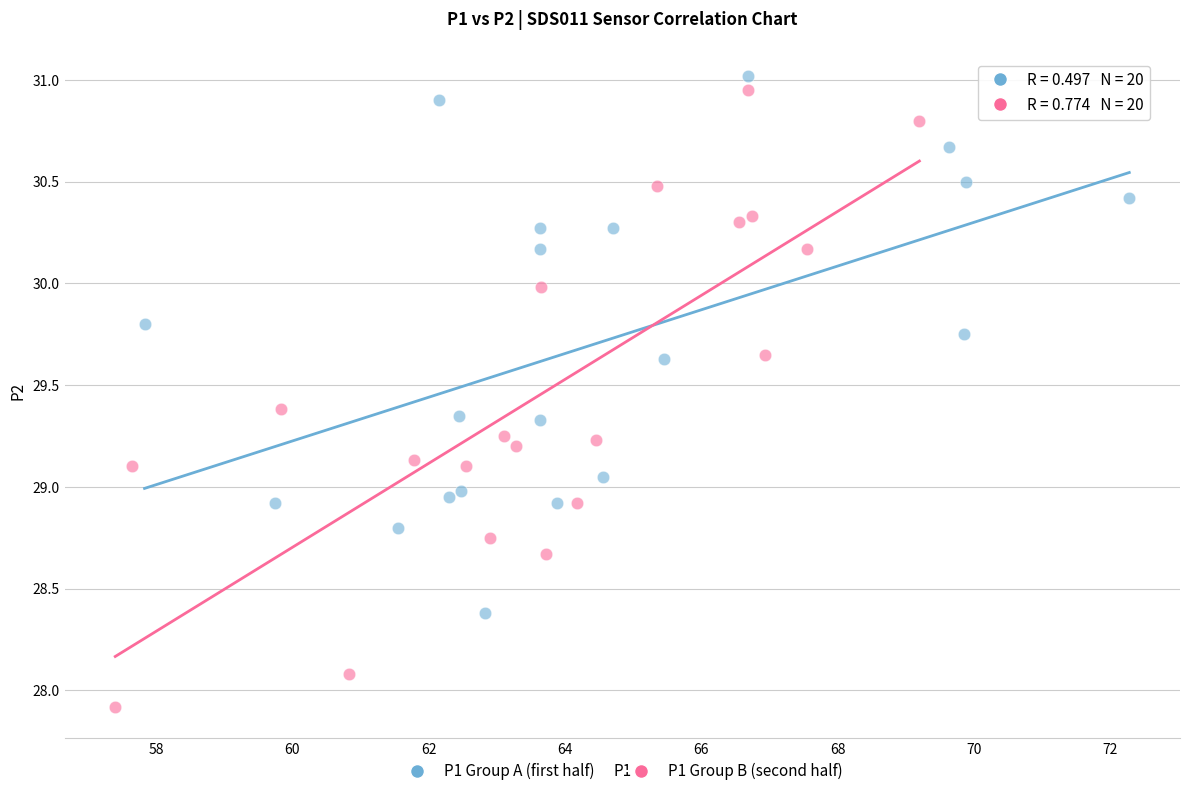

Which series reaches the minimum Y coordinate?

P1 Group B (second half)